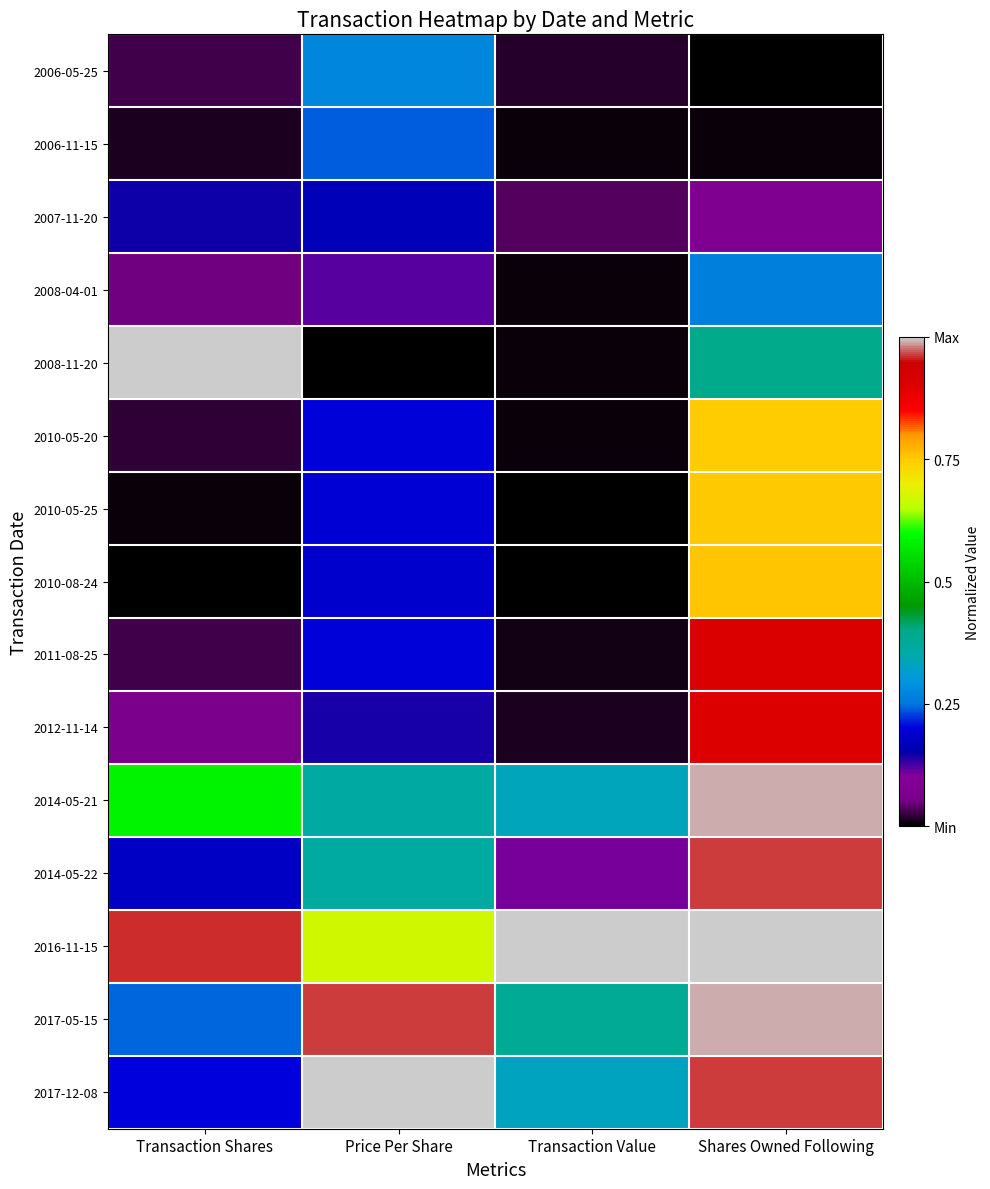

Reading left to right, transcribe all the data shown in this chart.

2006-05-25: Transaction Shares=0.0	Price Per Share=0.3	Transaction Value=0.0	Shares Owned Following=0.0
2006-11-15: Transaction Shares=0.0	Price Per Share=0.2	Transaction Value=0.0	Shares Owned Following=0.0
2007-11-20: Transaction Shares=0.1	Price Per Share=0.2	Transaction Value=0.0	Shares Owned Following=0.1
2008-04-01: Transaction Shares=0.0	Price Per Share=0.1	Transaction Value=0.0	Shares Owned Following=0.3
2008-11-20: Transaction Shares=1.0	Price Per Share=0.0	Transaction Value=0.0	Shares Owned Following=0.4
2010-05-20: Transaction Shares=0.0	Price Per Share=0.2	Transaction Value=0.0	Shares Owned Following=0.7
2010-05-25: Transaction Shares=0.0	Price Per Share=0.2	Transaction Value=0.0	Shares Owned Following=0.8
2010-08-24: Transaction Shares=0.0	Price Per Share=0.2	Transaction Value=0.0	Shares Owned Following=0.8
2011-08-25: Transaction Shares=0.0	Price Per Share=0.2	Transaction Value=0.0	Shares Owned Following=0.9
2012-11-14: Transaction Shares=0.1	Price Per Share=0.1	Transaction Value=0.0	Shares Owned Following=0.9
2014-05-21: Transaction Shares=0.6	Price Per Share=0.4	Transaction Value=0.3	Shares Owned Following=1.0
2014-05-22: Transaction Shares=0.2	Price Per Share=0.4	Transaction Value=0.1	Shares Owned Following=1.0
2016-11-15: Transaction Shares=1.0	Price Per Share=0.7	Transaction Value=1.0	Shares Owned Following=1.0
2017-05-15: Transaction Shares=0.2	Price Per Share=1.0	Transaction Value=0.4	Shares Owned Following=1.0
2017-12-08: Transaction Shares=0.2	Price Per Share=1.0	Transaction Value=0.3	Shares Owned Following=1.0